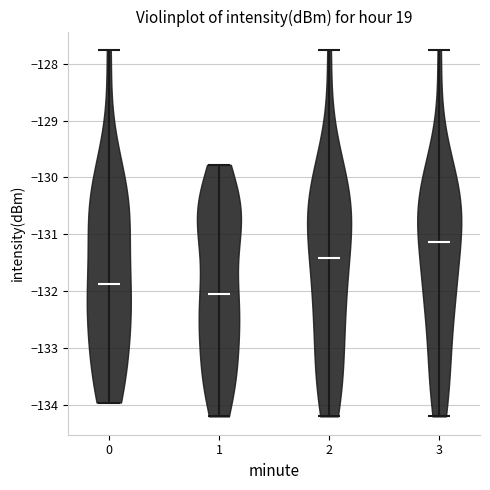

Reading left to right, read every violin against the y-axis: where its median line is, and the lowest and highest points it reaches. The values are not printed on the chart, so give them approximately, as read against the axis.

0: median line -131.9, lowest point -134.0, highest point -127.8
1: median line -132.1, lowest point -134.2, highest point -129.8
2: median line -131.4, lowest point -134.2, highest point -127.8
3: median line -131.1, lowest point -134.2, highest point -127.8